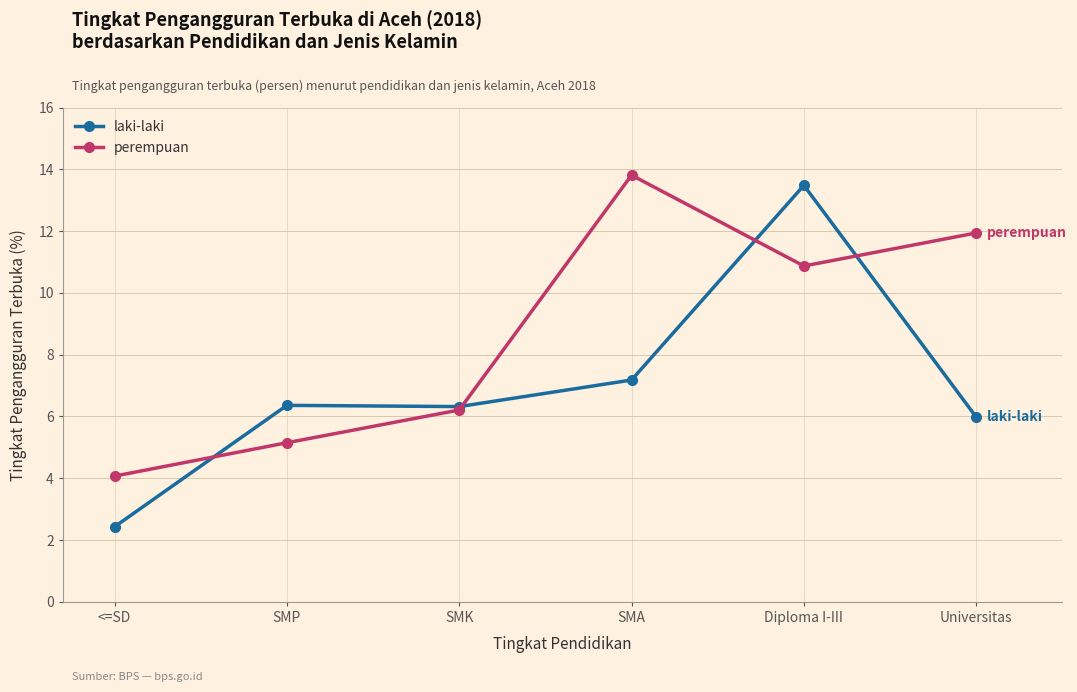

Which series has the largest range (max minus min)?

laki-laki